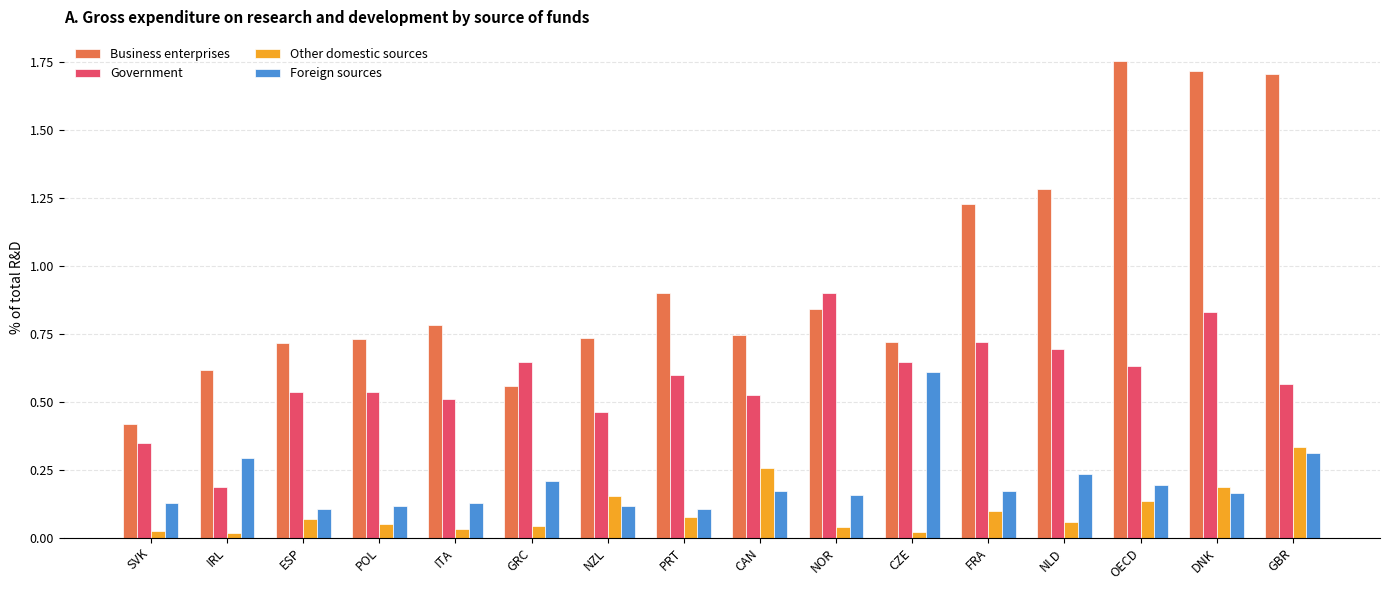

What is the sum of all Foreign sources values?

3.2